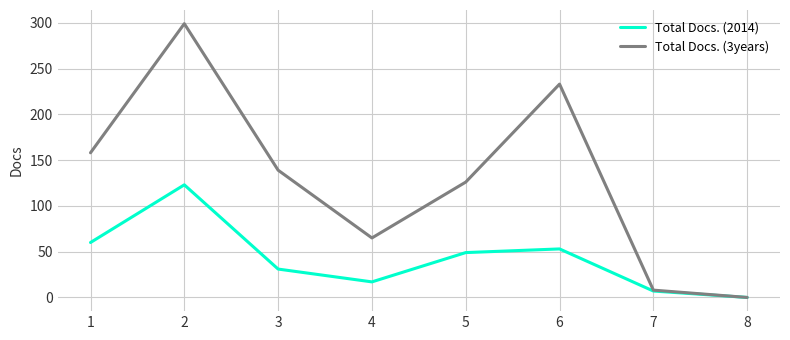

Rank the series by their maximum value, from highest to lowest.

Total Docs. (3years), Total Docs. (2014)